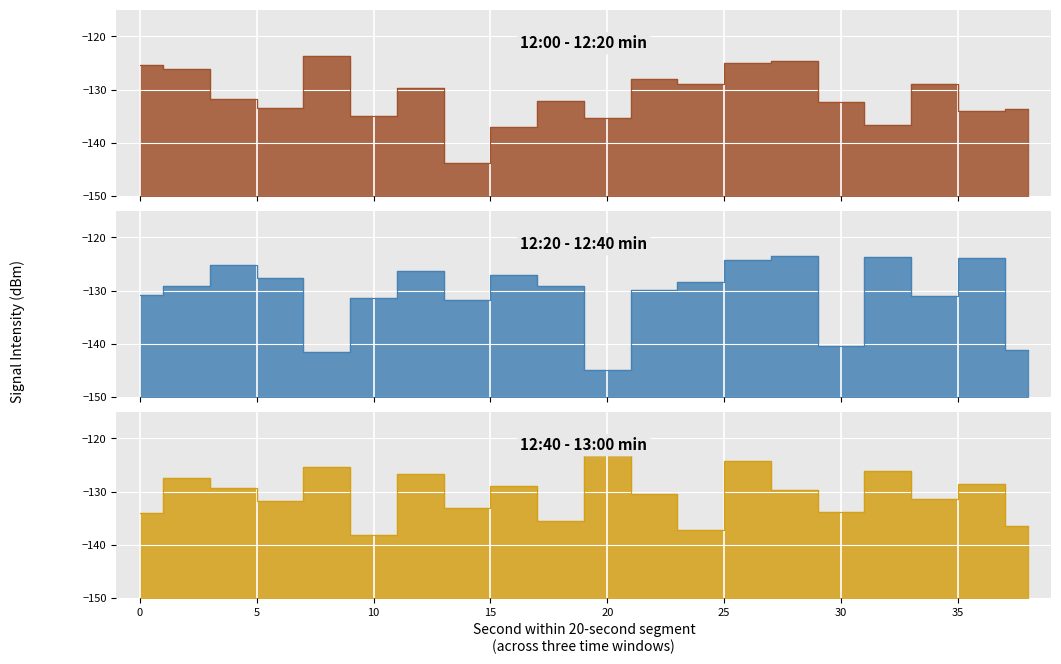

The value of 12:00 - 12:20 min at 28 is -124.5. True or false?

True